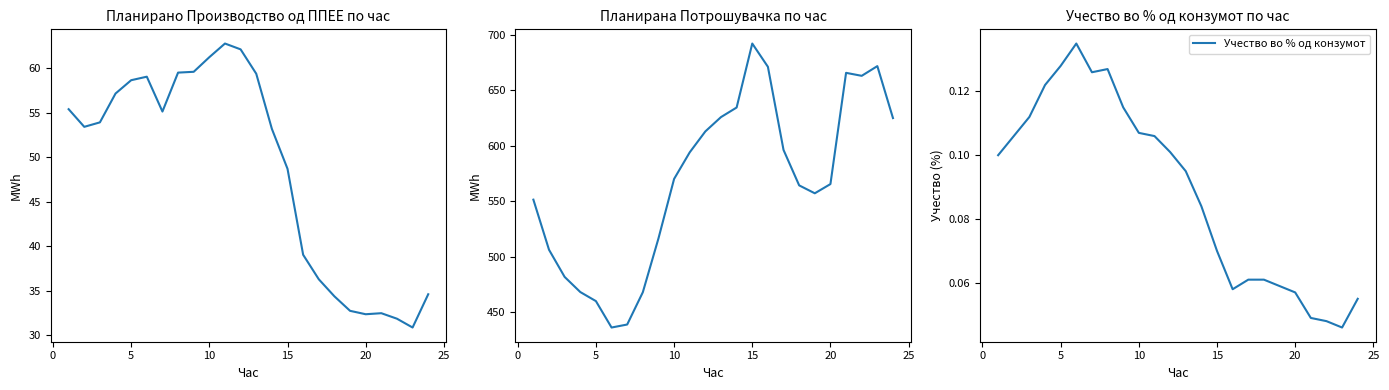

The value of Учество во % од конзумот at 15 is 0.0. True or false?

False